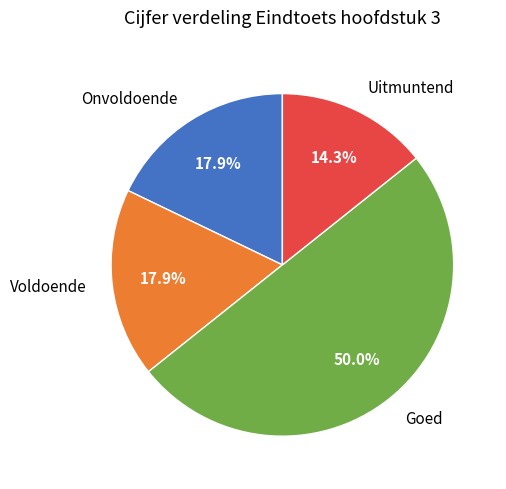

Is Uitmuntend the majority of the pie?

No